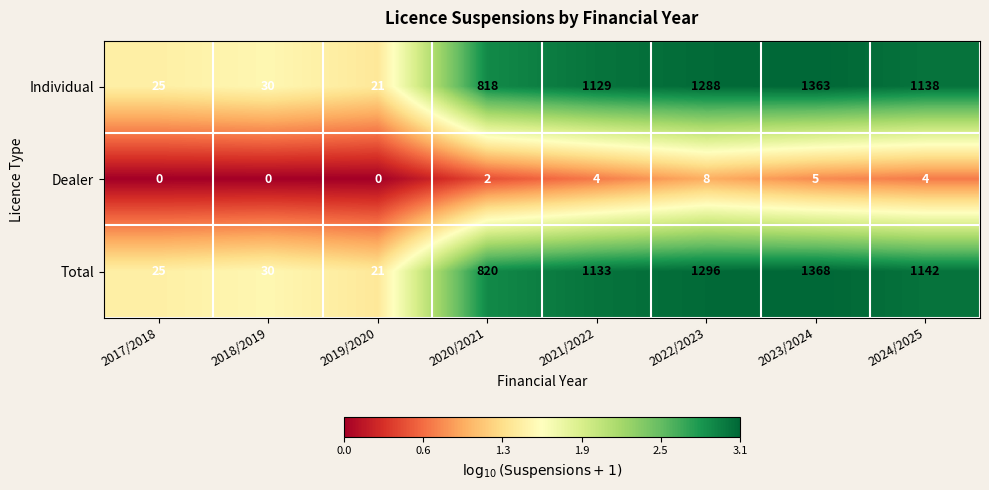

What is the difference between the Total values at 2020/2021 and 2023/2024?

548